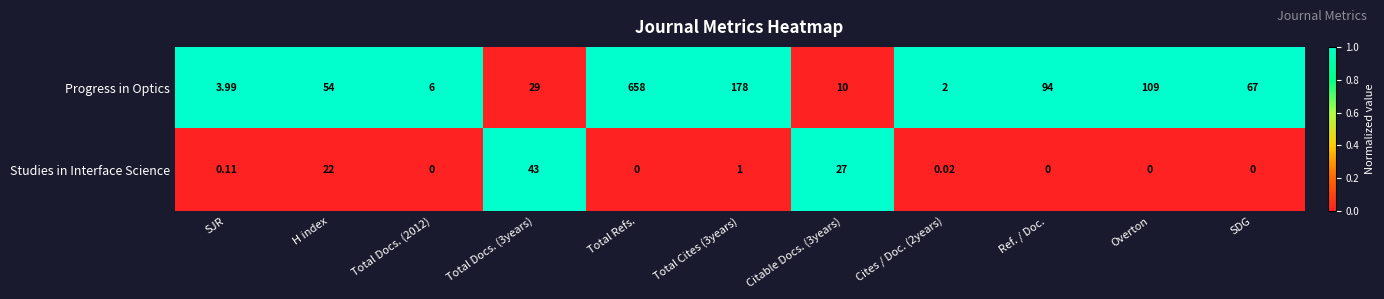

At which label is Studies in Interface Science closest to 21?

H index